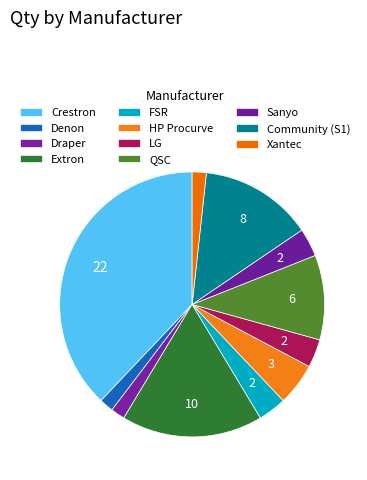

Count the number of slices in the pie.

11